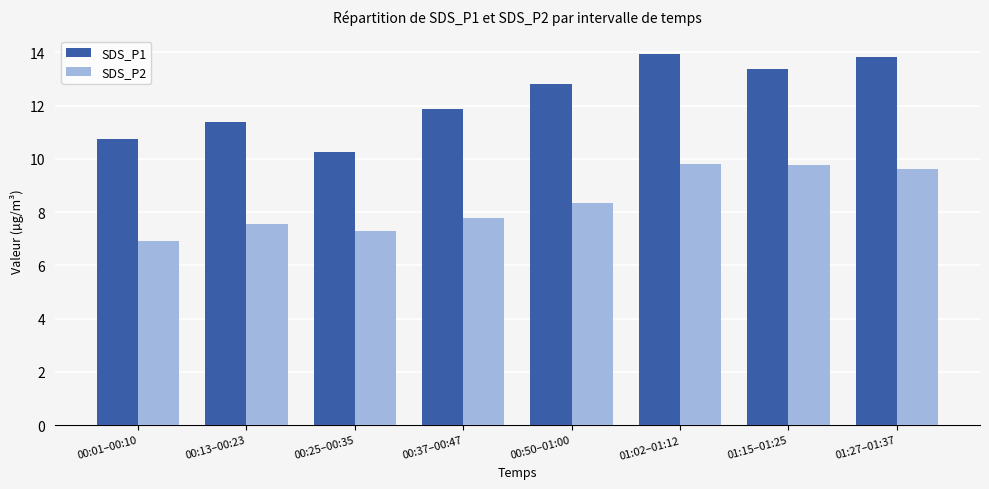

The value of SDS_P1 at 01:27–01:37 is 9.2. True or false?

False